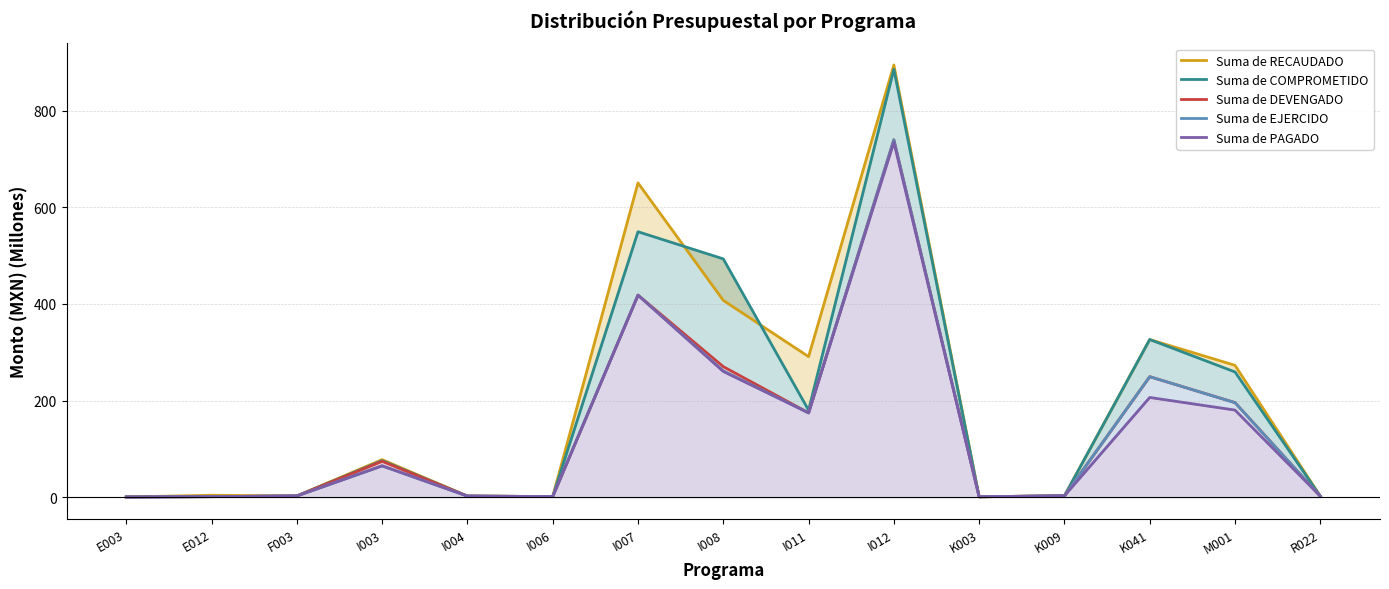

Between I004 and I007, which series saw the biggest shift?

Suma de RECAUDADO